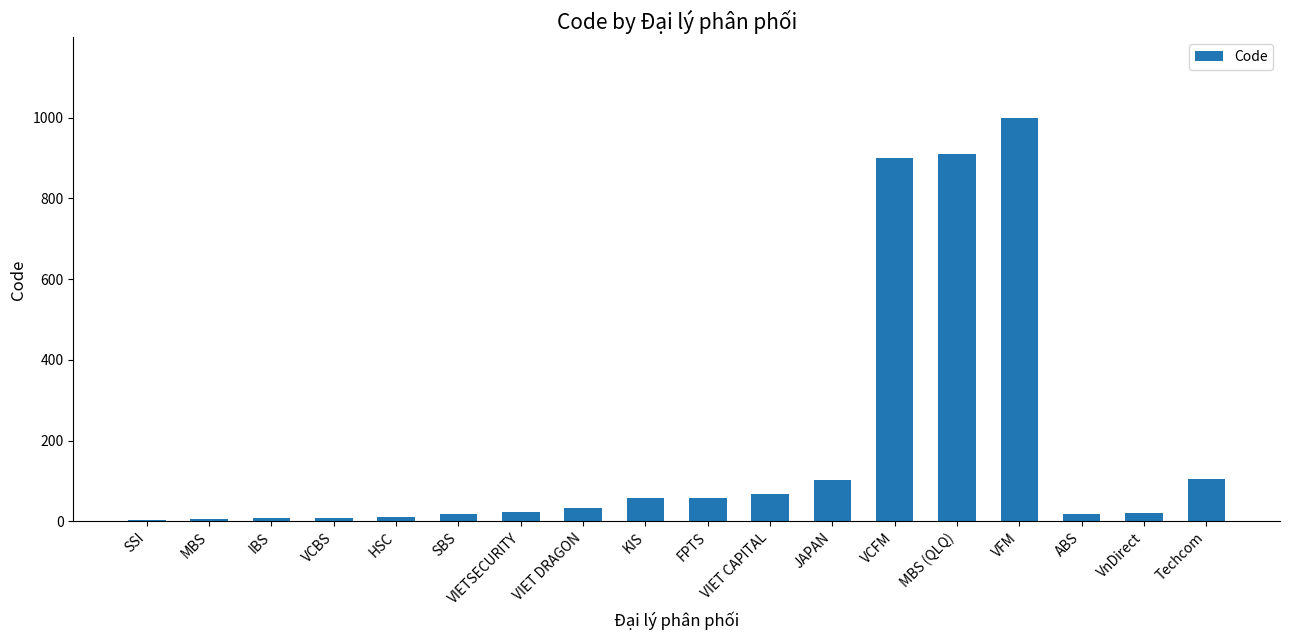

Read the value at MBS (QLQ).

909